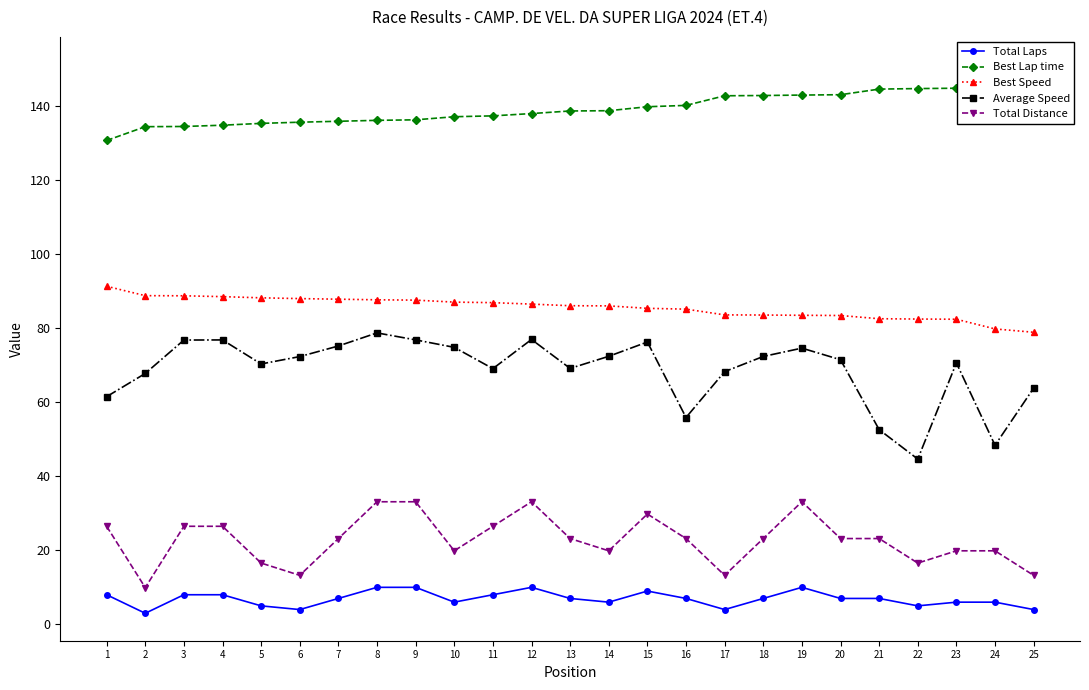

The value of Best Speed at 13 is 26.1. True or false?

False